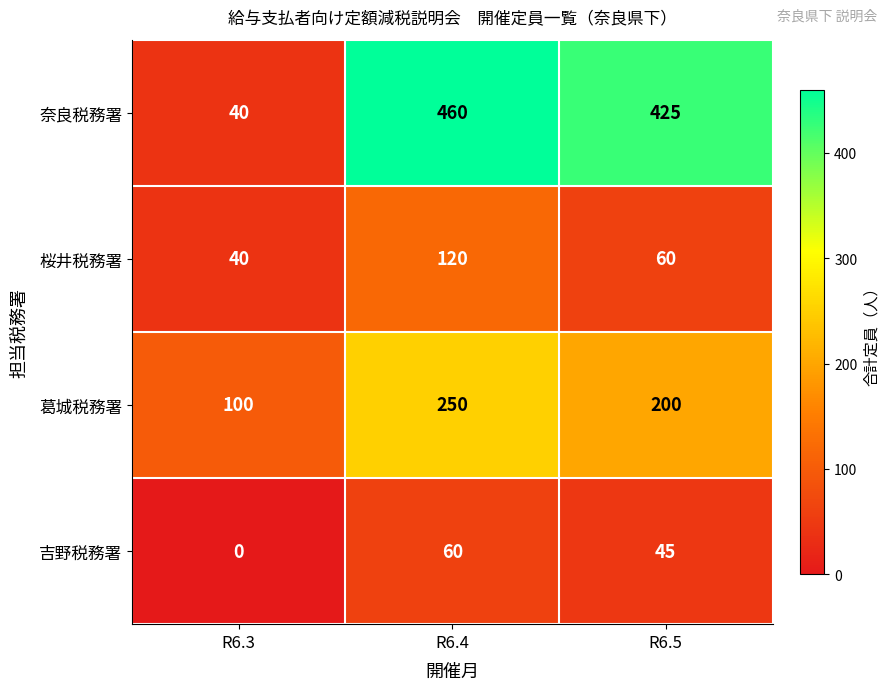

Where does the 桜井税務署 series first go above 60?

R6.4